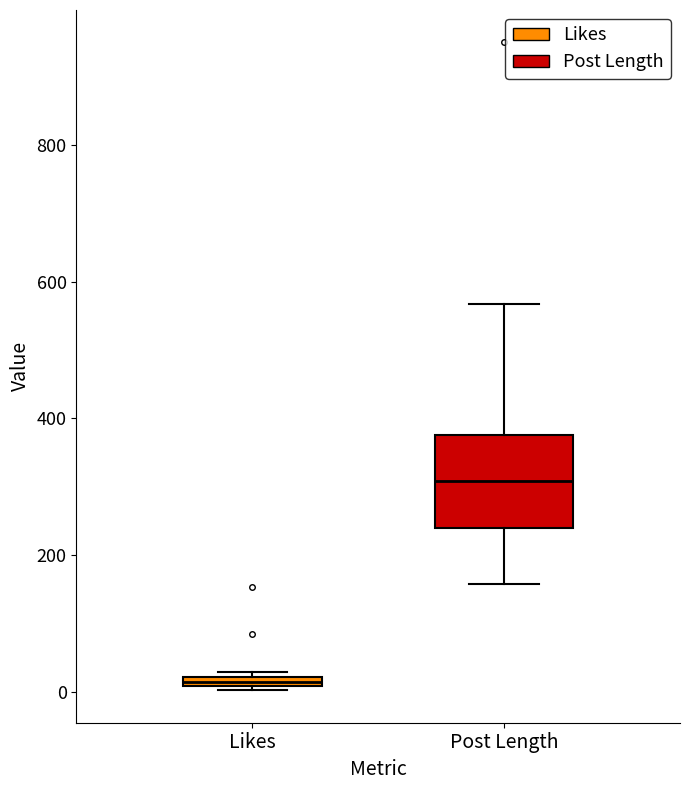

Comparing the boxes themselves (not the whiskers), which one is the tallest?

Post Length